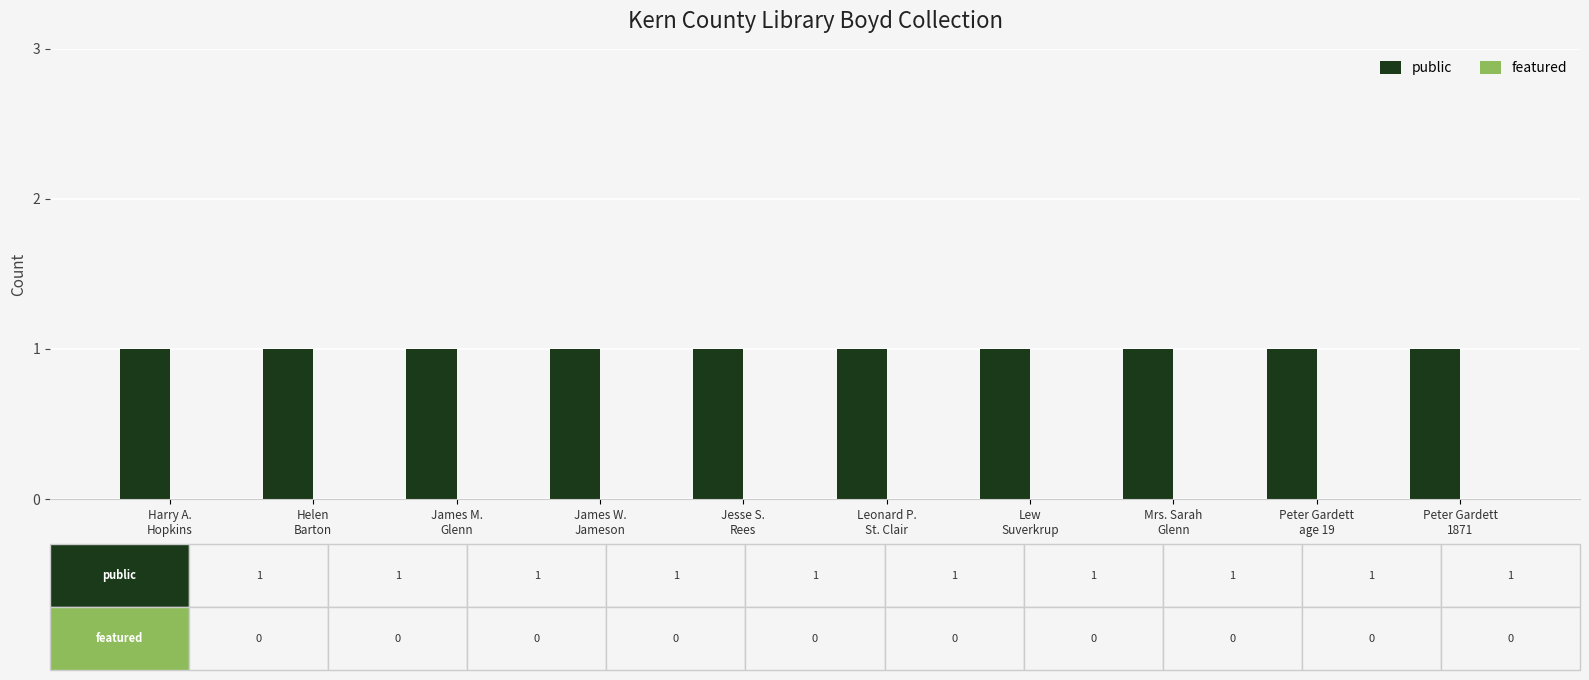

What position from the right is Jesse S.
Rees?

6